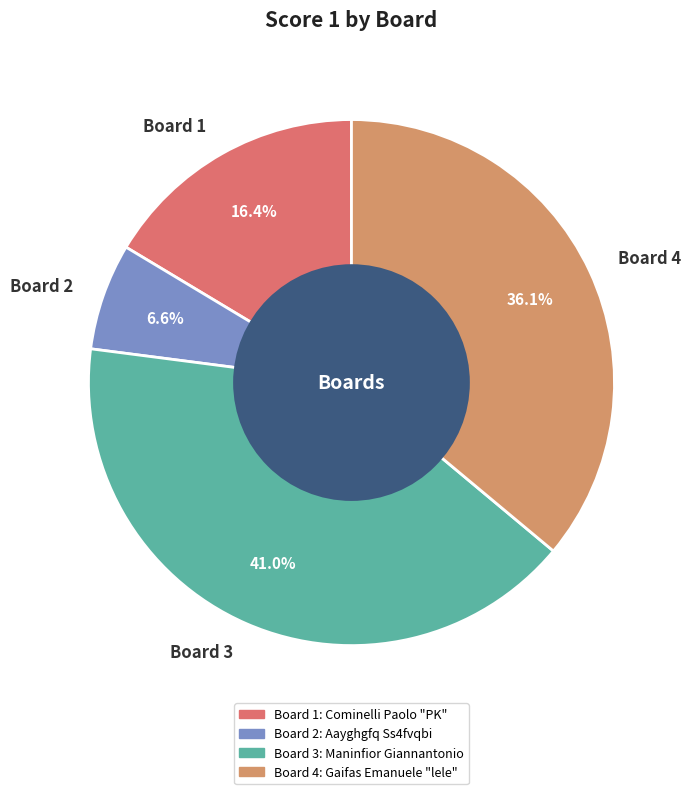

Combined, do Board 4 and Board 3 account for over 50%?

Yes